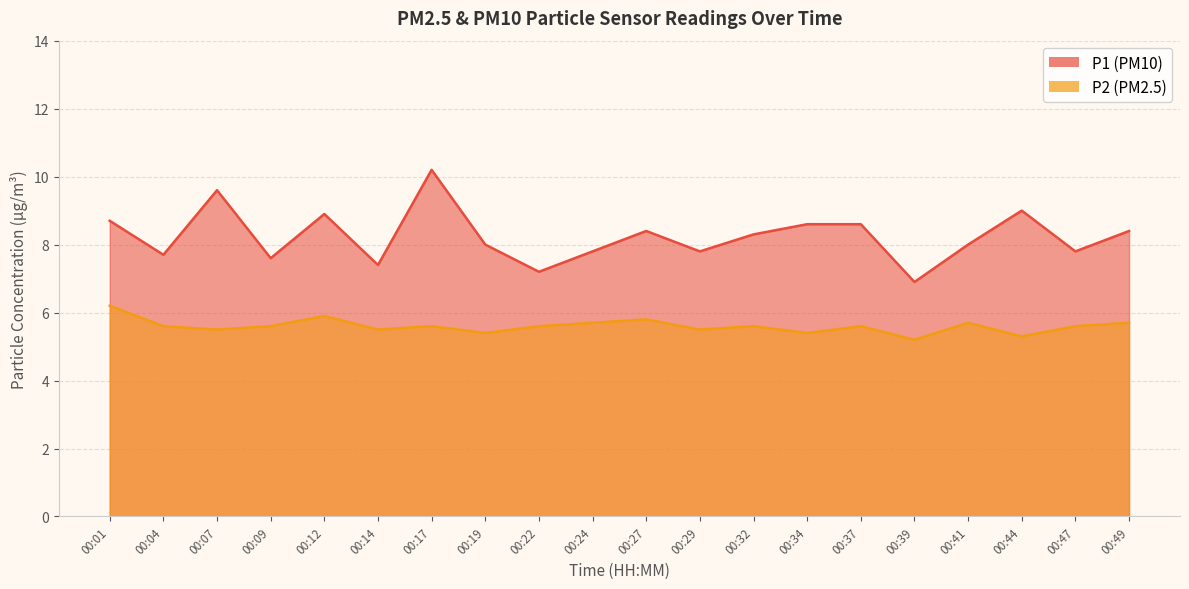

Where is P1 nearest to the value 8?

00:19